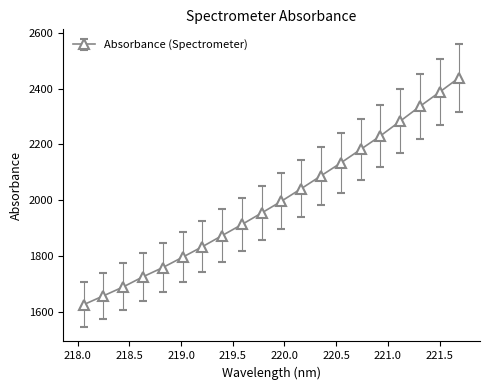

What is the value of the 13th point from the left?

2087.0